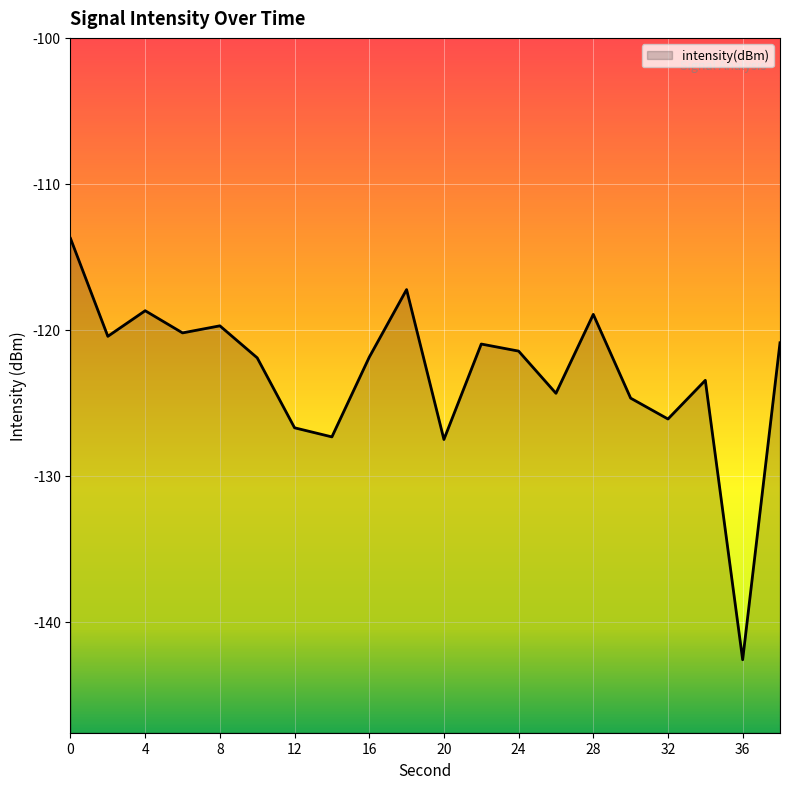

At which category does the chart reach its minimum across all series?

36